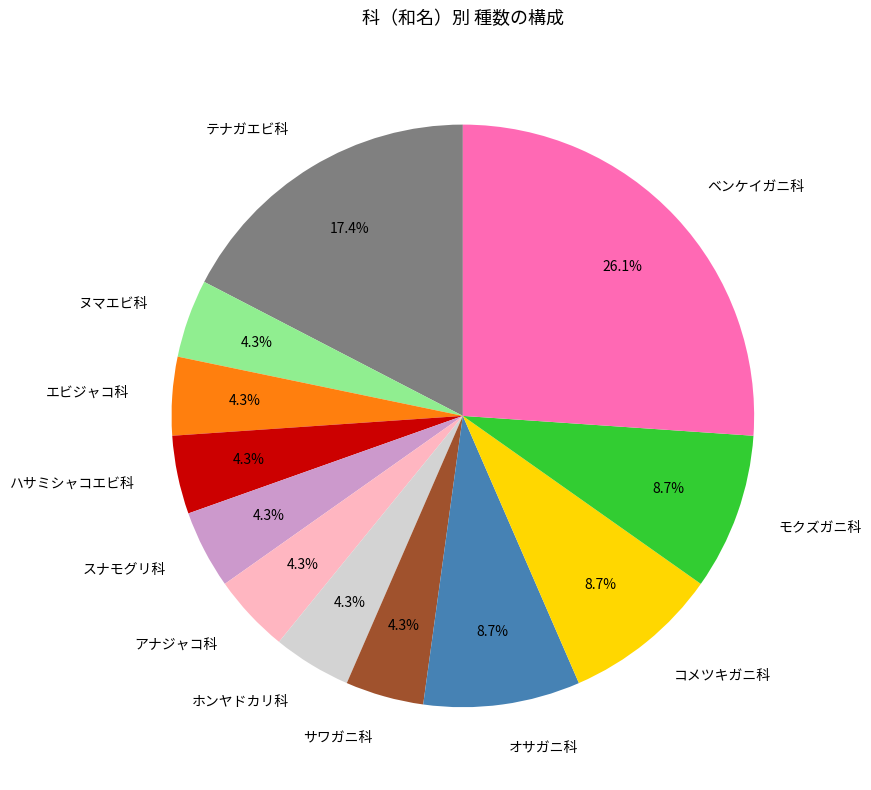

Which slice is the largest?

ベンケイガニ科